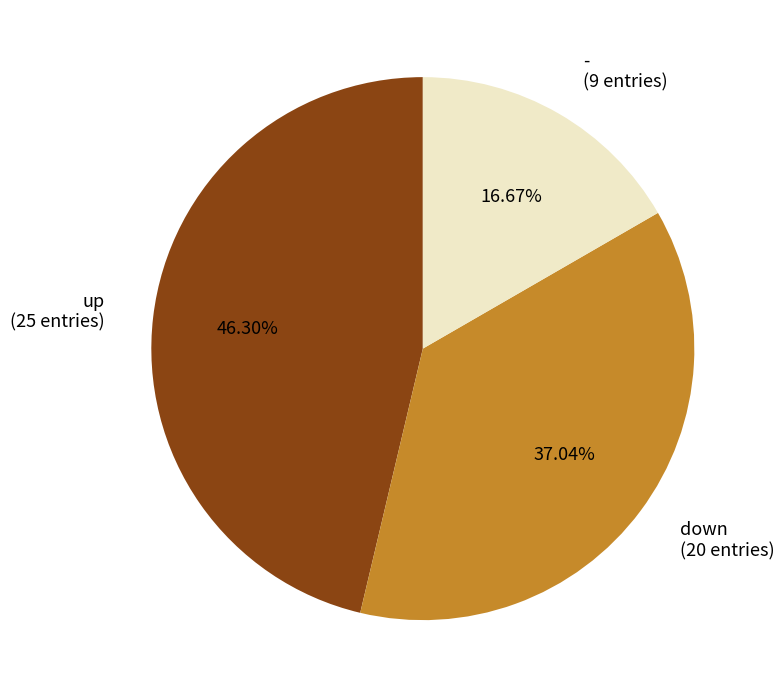

What percentage is the - slice, to the nearest percent?

17%